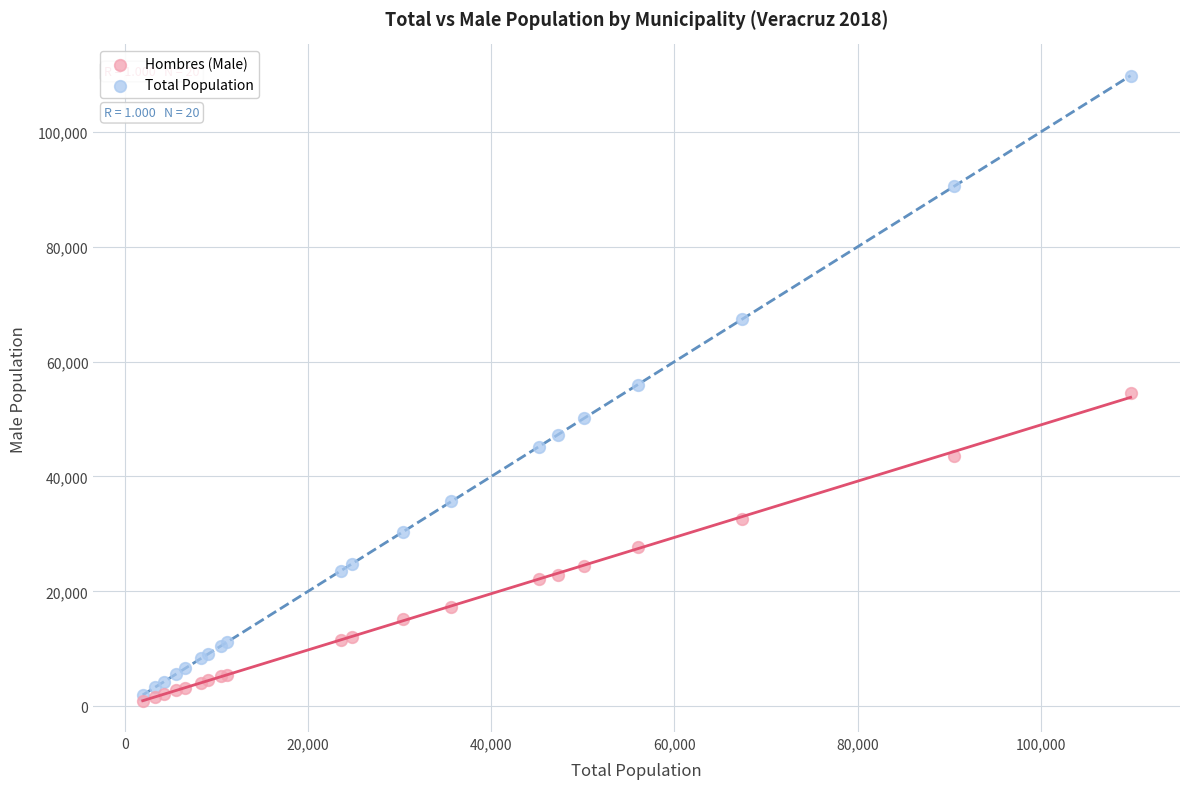

What are all the series names shown in the legend?

Hombres (Male), Total Population